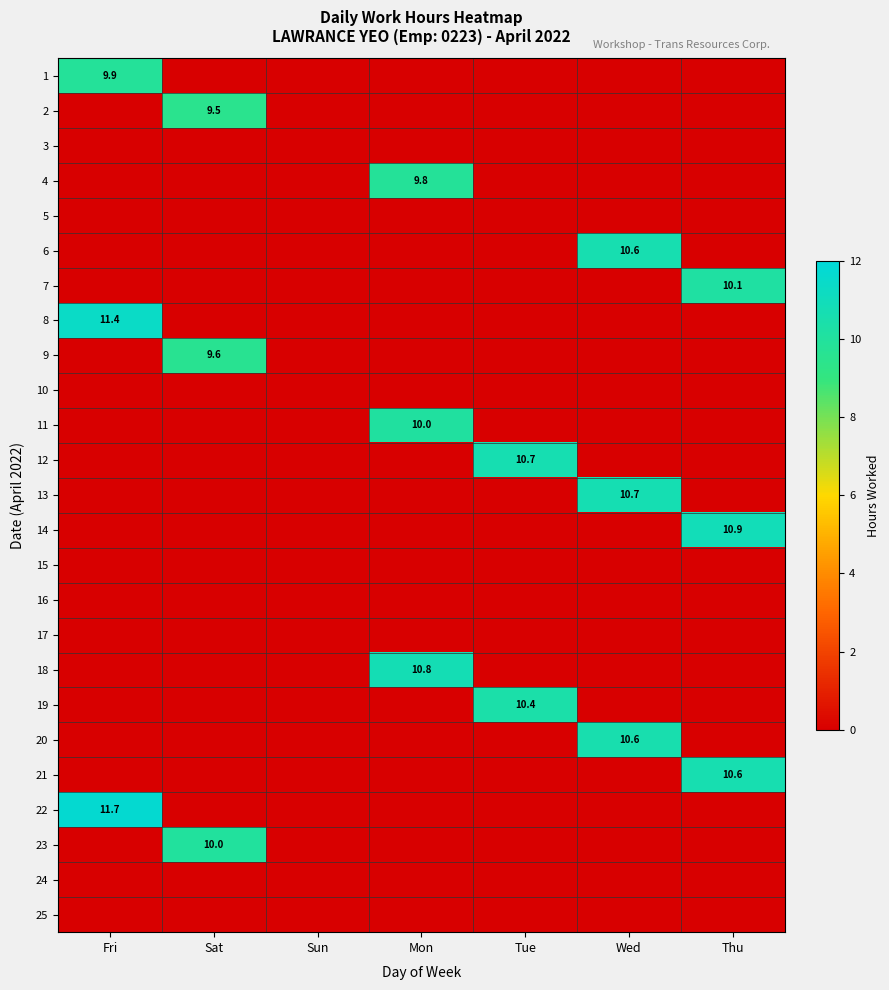

How many series are shown in this chart?

25